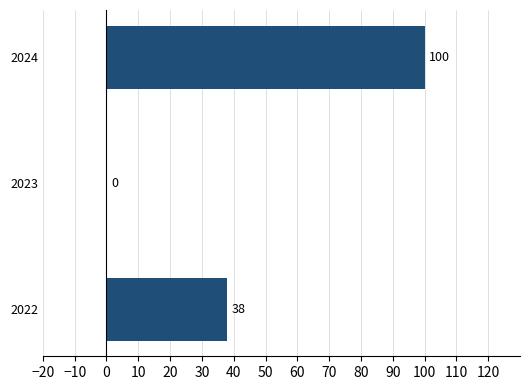

At which label is the value closest to 50?

2022